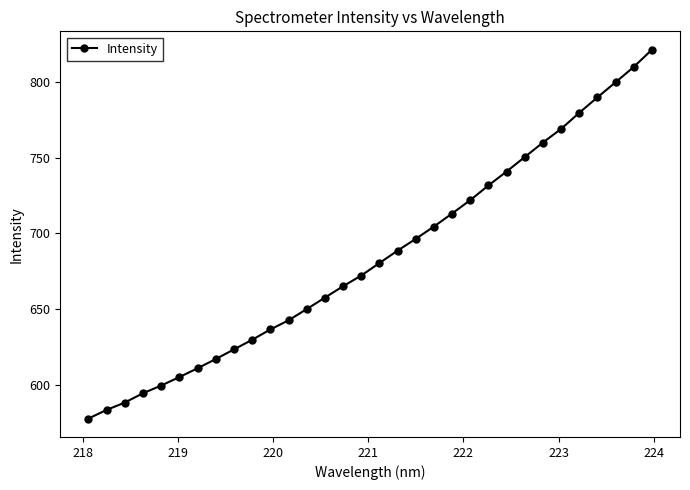

What is the maximum value shown in the chart?

821.0